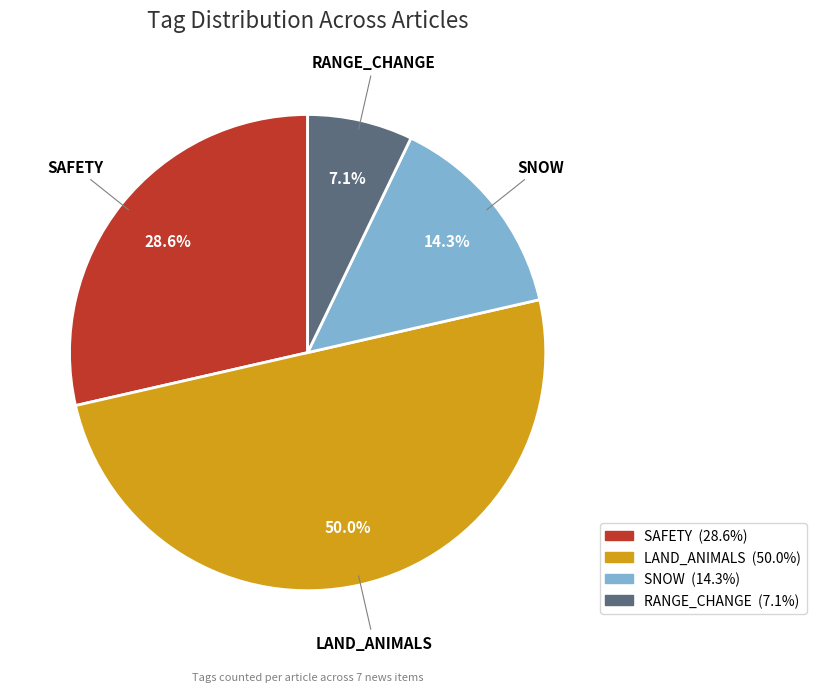

Is there a majority slice in this chart?

No